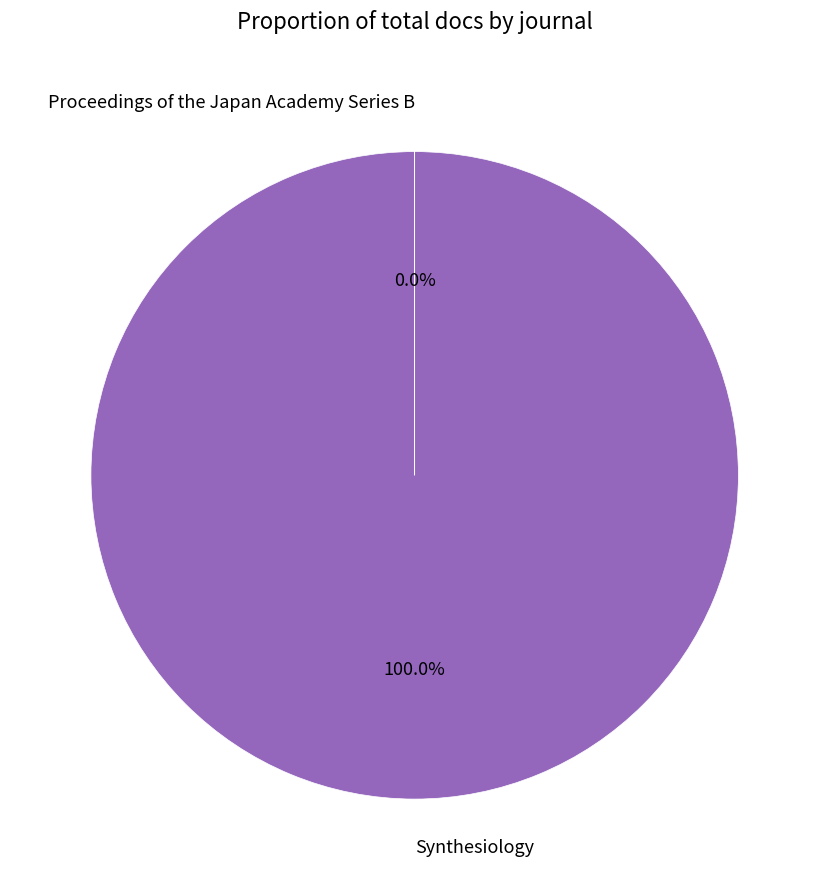

True or false: Synthesiology accounts for 100% of the total.

True